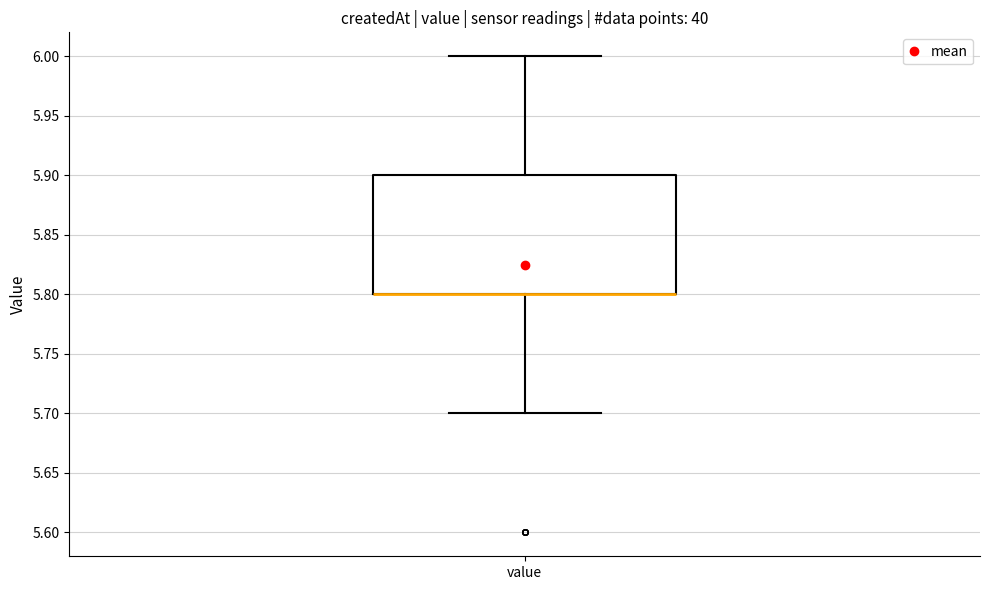

Transcribe this box plot: give where the median line is, the range the box spans, and where the two whiskers end, as read against the y-axis. The values are not printed on the chart, so give them approximately, as read against the axis.

median 5.8 (drawn on the box's lower edge), box 5.8 to 5.9, whiskers 5.7 to 6.0